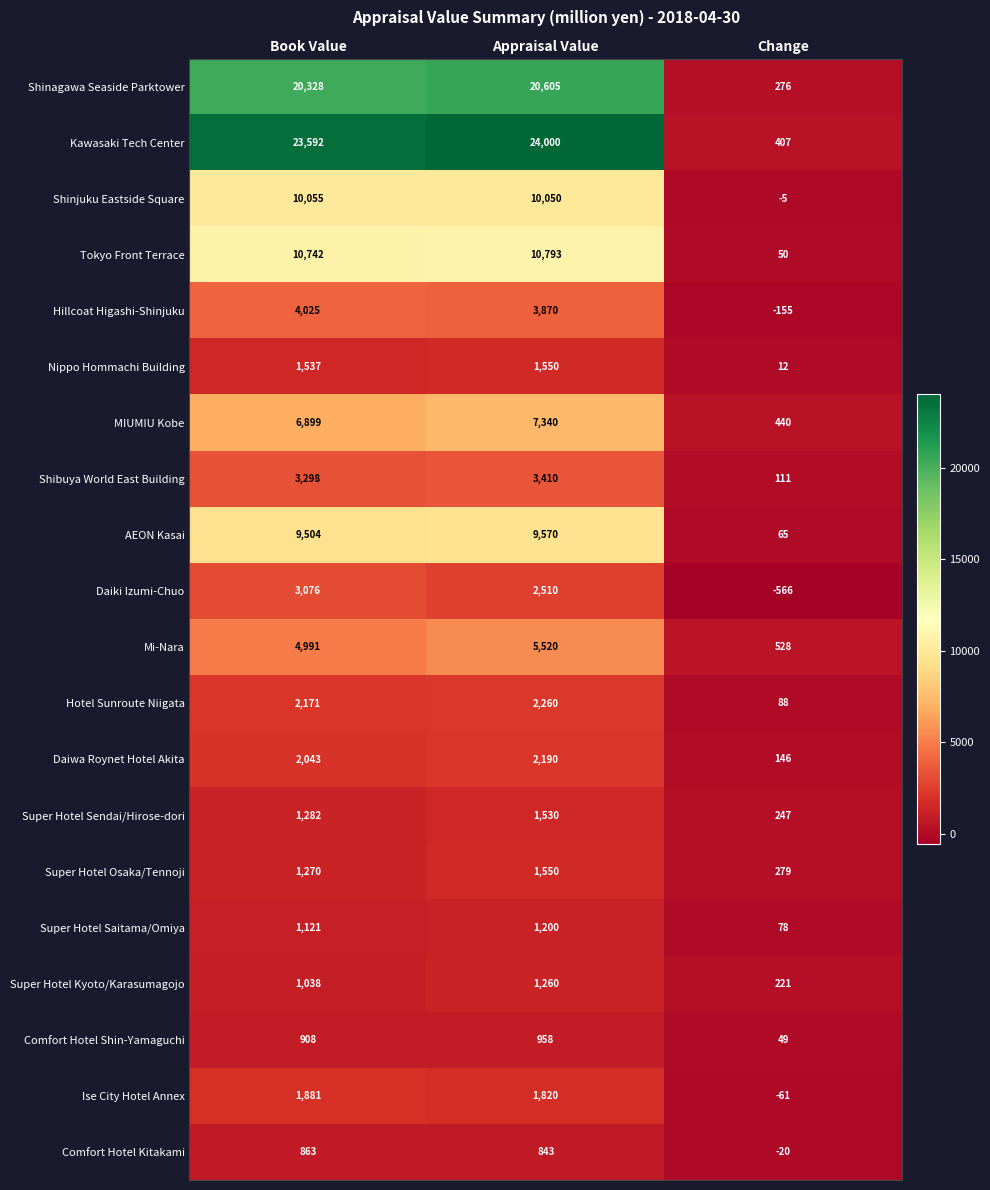

Which category has the lowest value across all series?

Change